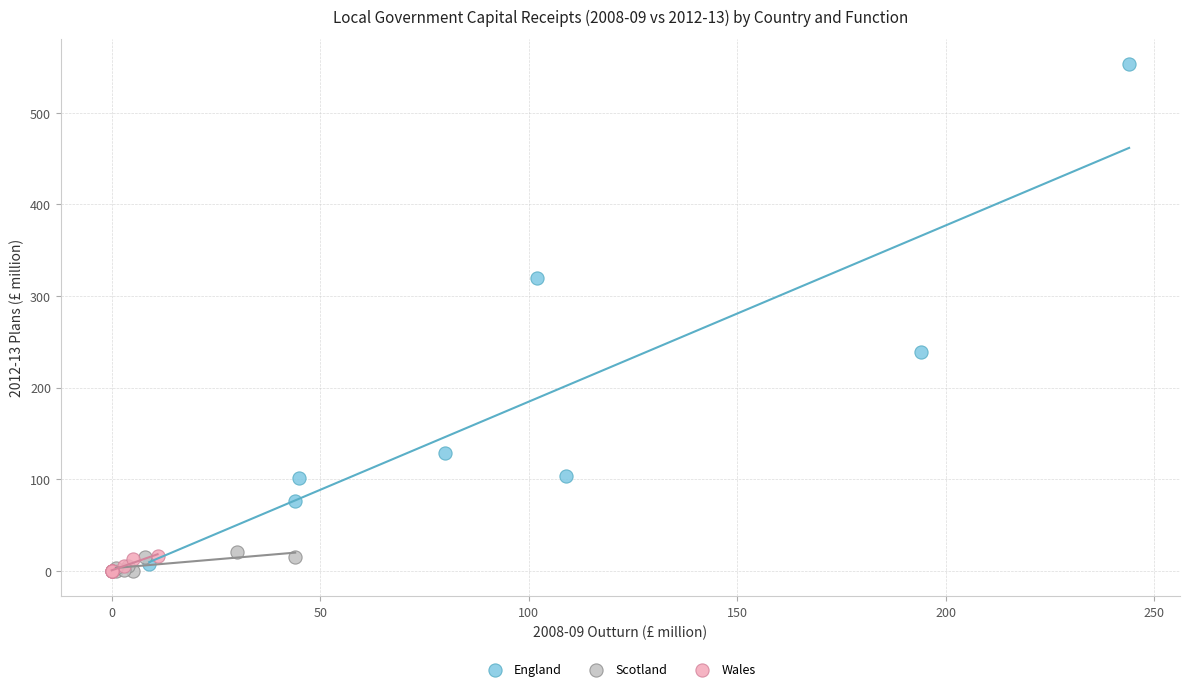

Which series has the widest spread of Y values?

England